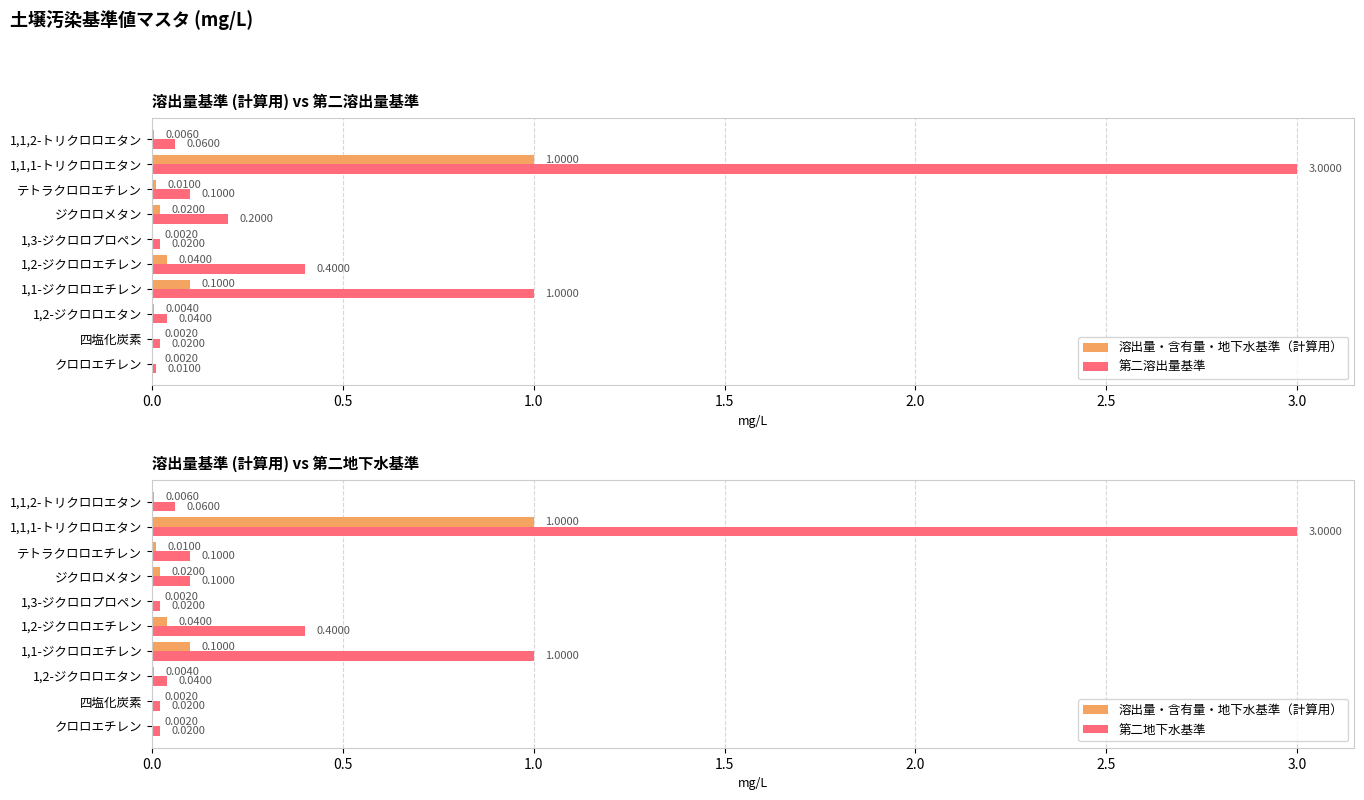

Which series has the widest spread of values?

第二溶出量基準